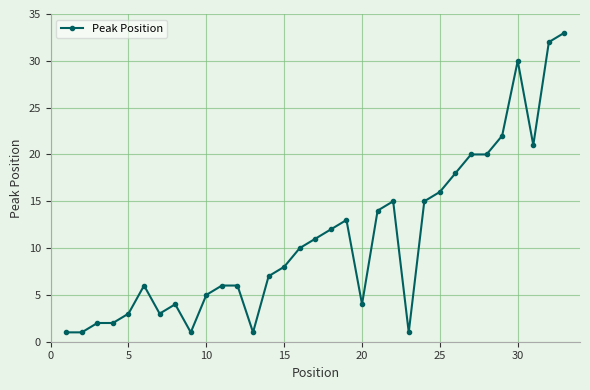

What is the minimum value shown in the chart?

1